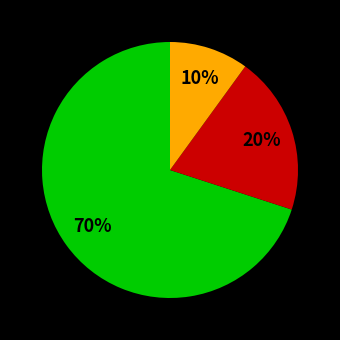

To the nearest percent, what is the difference between the largest and smallest slice percentages?

60%